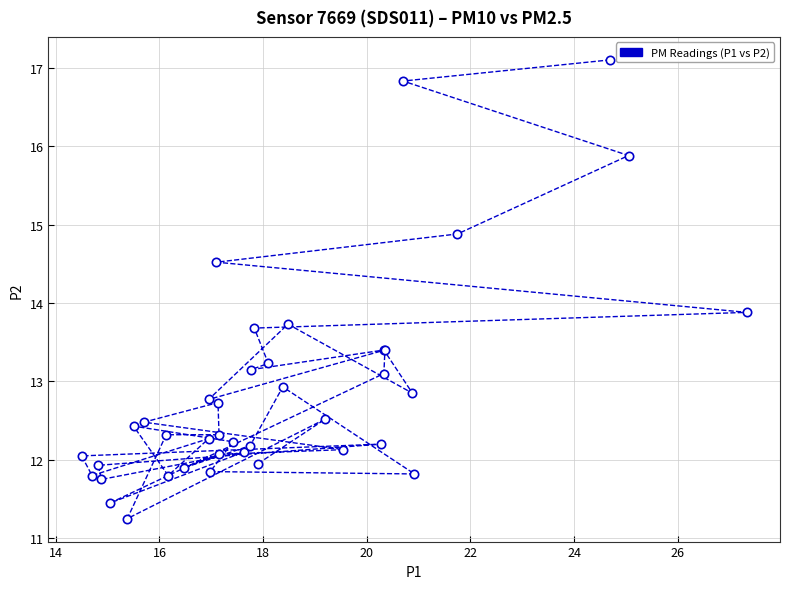

What Y value in the scatter plot is closest to 14?

13.9